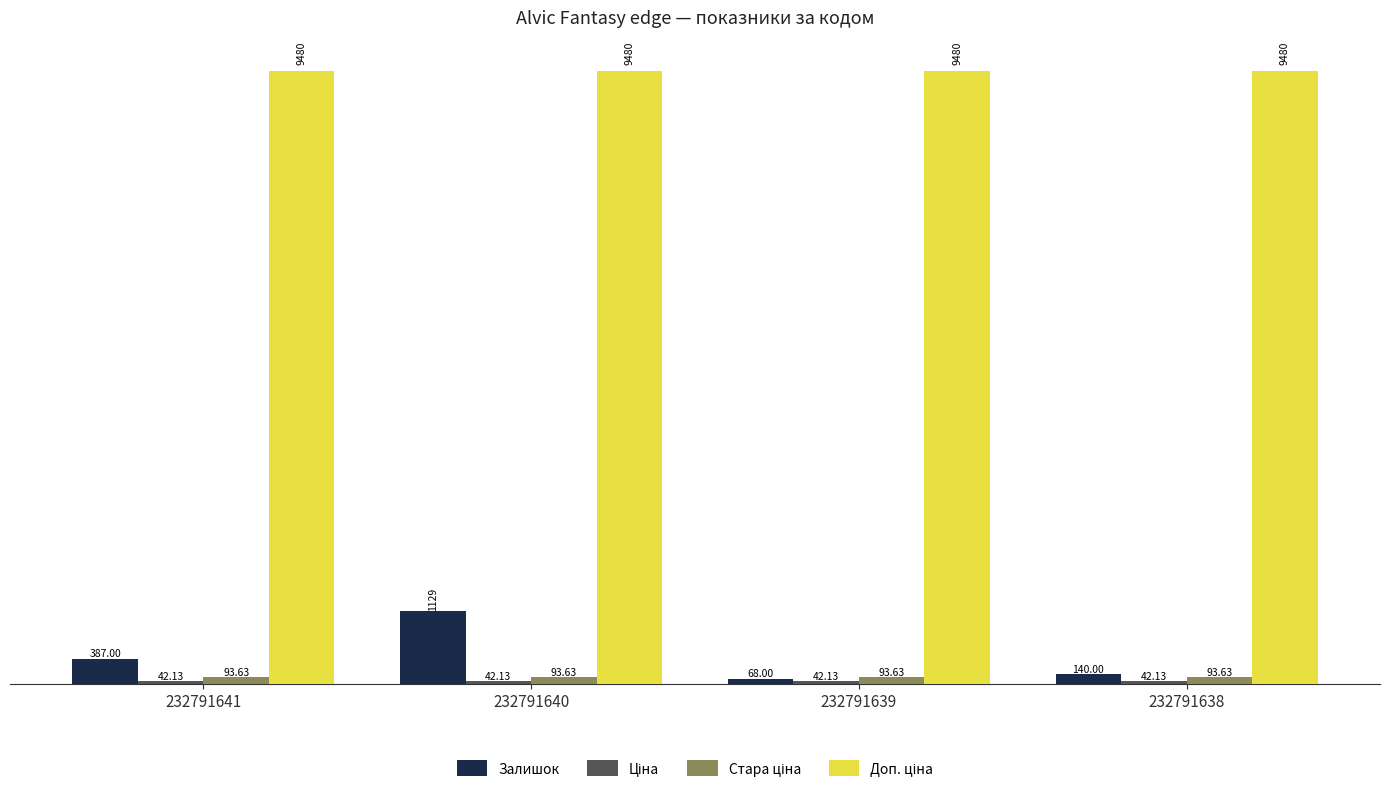

What is the value of the Залишок bar at the 3rd from the left?

68.0